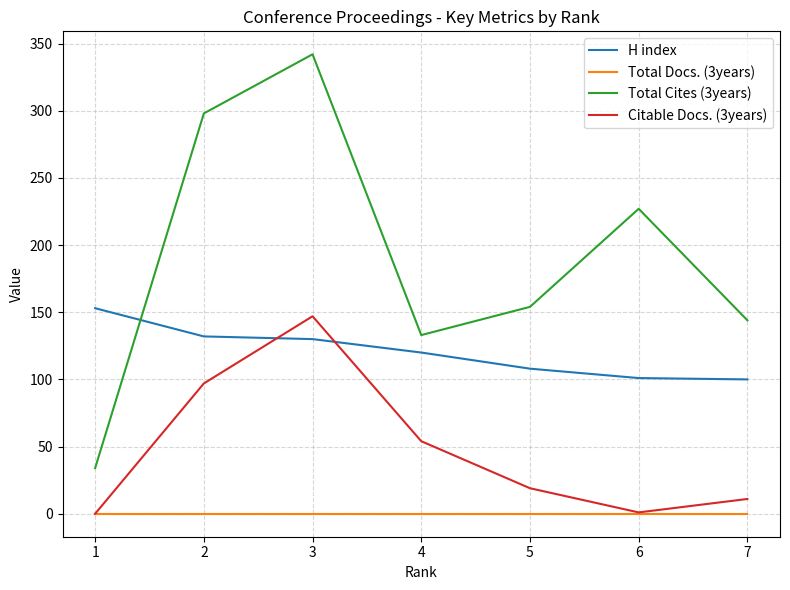

Does the chart have visible grid lines?

Yes